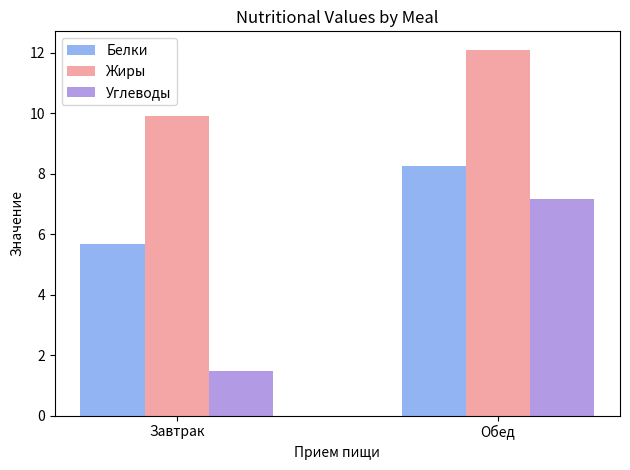

Is the value of Углеводы at Завтрак greater than the value of Белки at Обед?

No